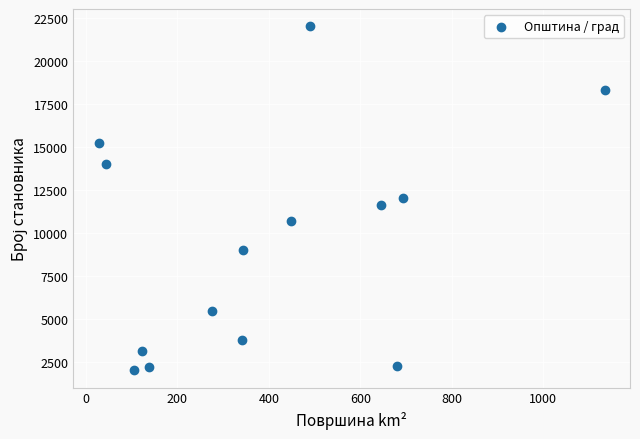

What is the range of Y values (max minus min)?

20000